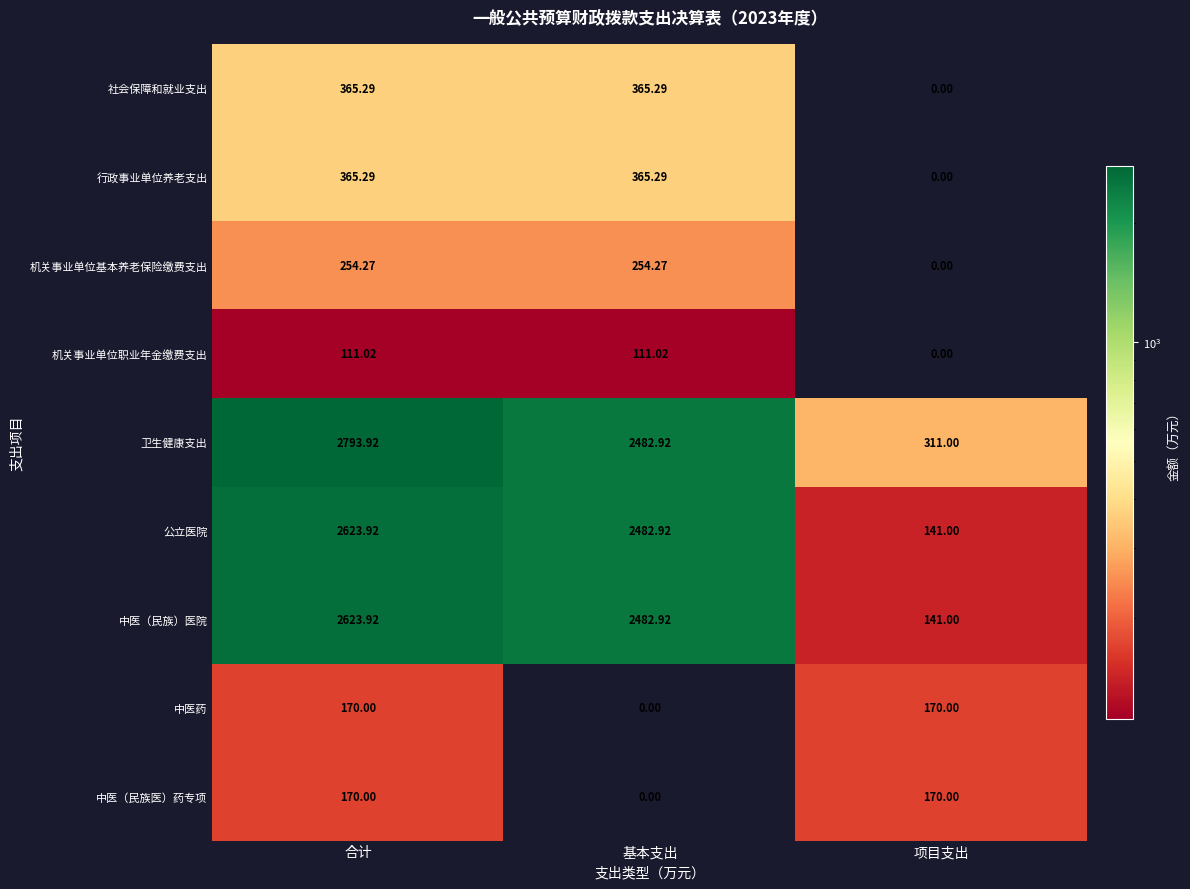

How many data points in 中医（民族）医院 are less than 2482?

1